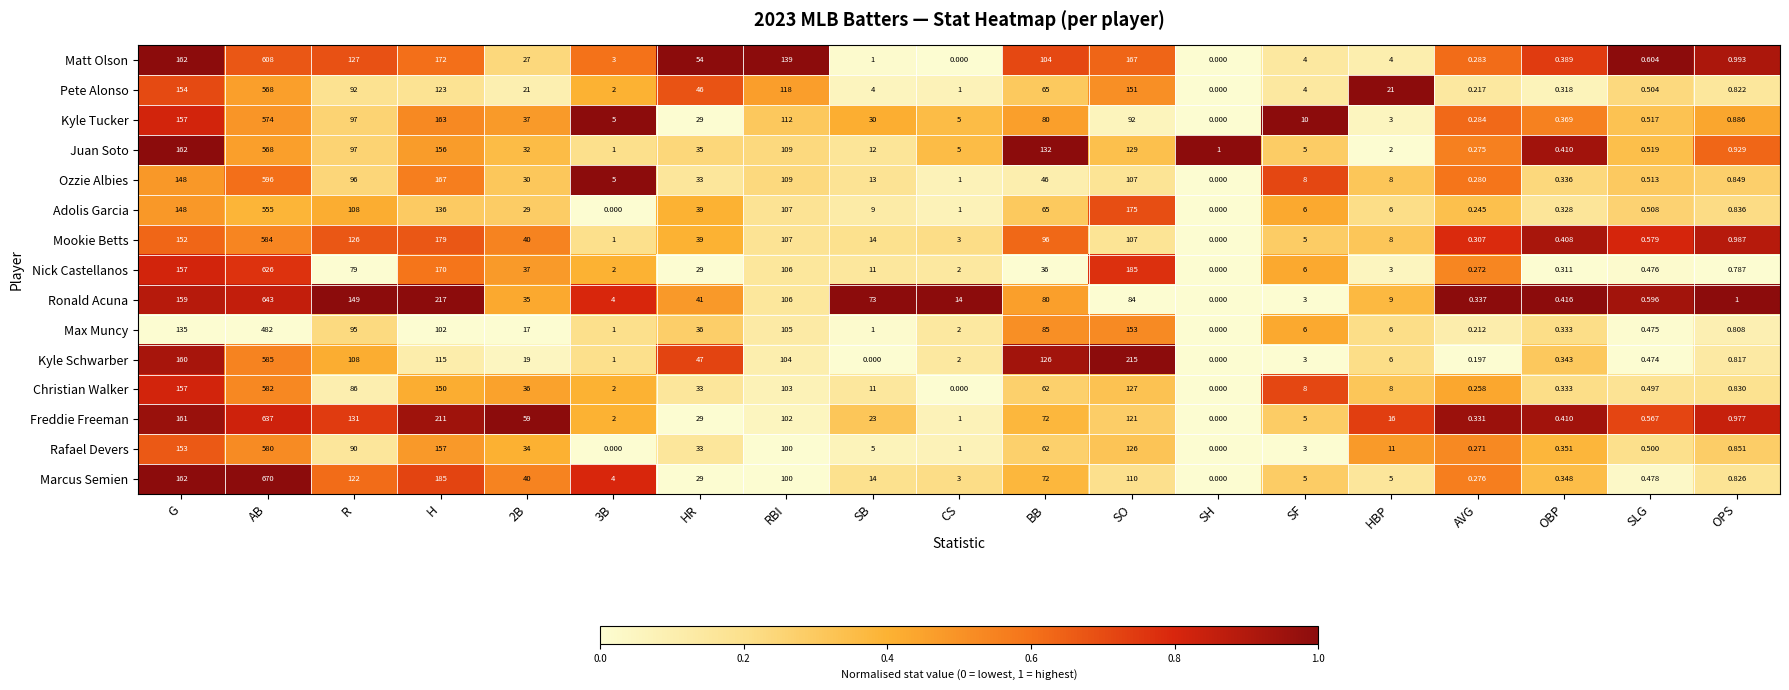

At which category is the sum across all series the highest?

AB